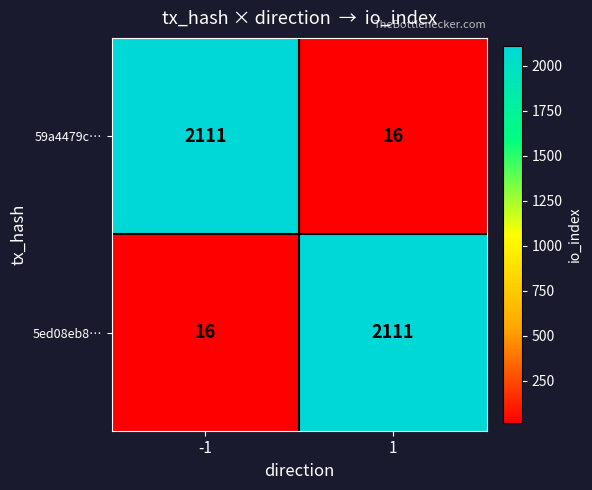

At -1, list the series in order from smallest to largest.

5ed08eb8…, 59a4479c…